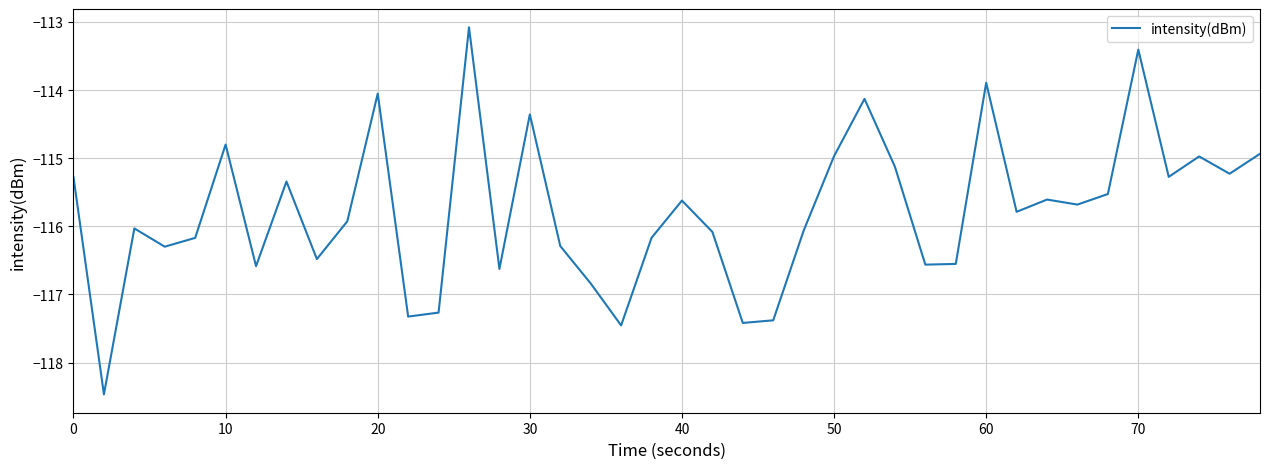

How many values are below -115?

30